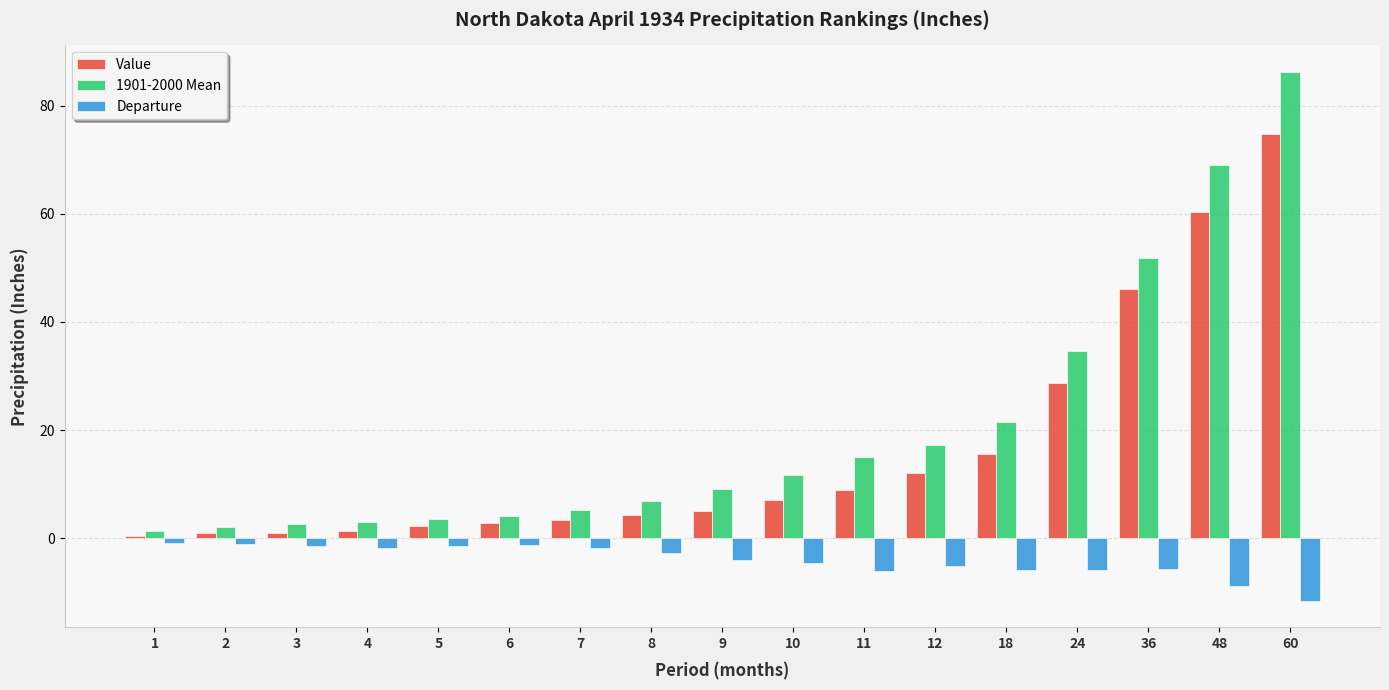

What is the spread (max minus min) of values at 5?

4.9